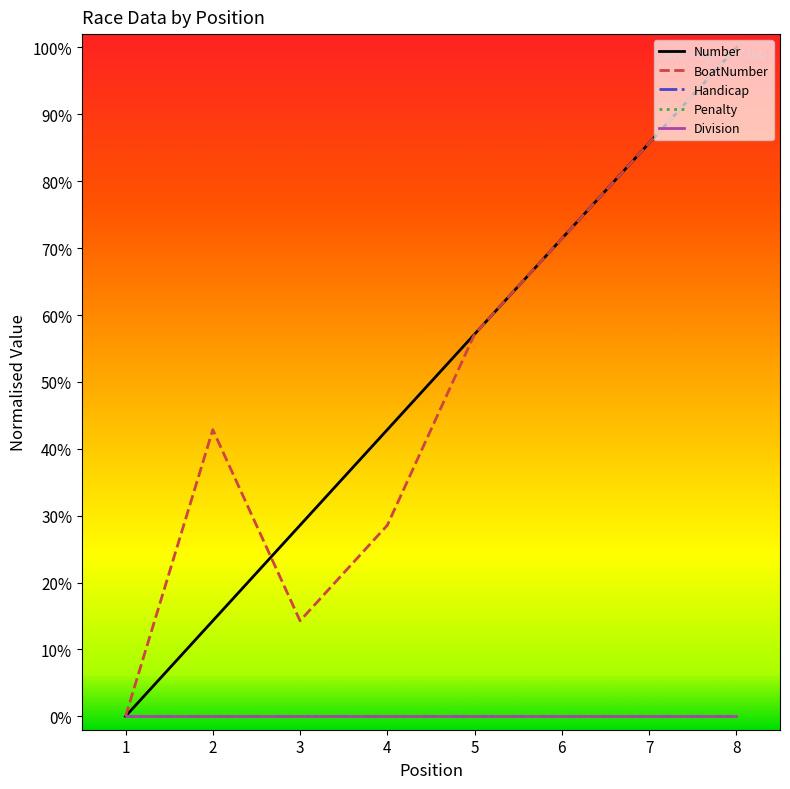

Rank the series at 6 from highest to lowest value.

Number, BoatNumber, Handicap, Penalty, Division